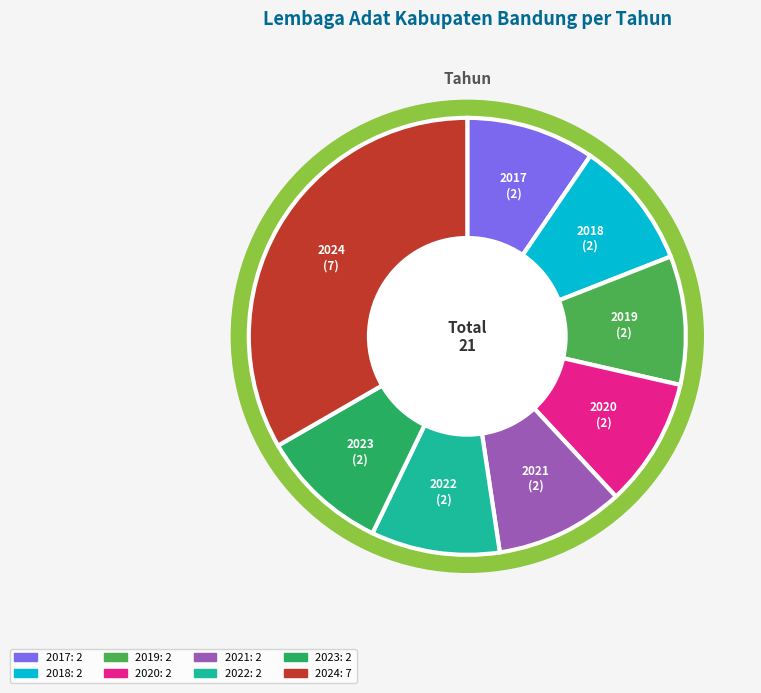

True or false: 2017 accounts for 1% of the total.

False